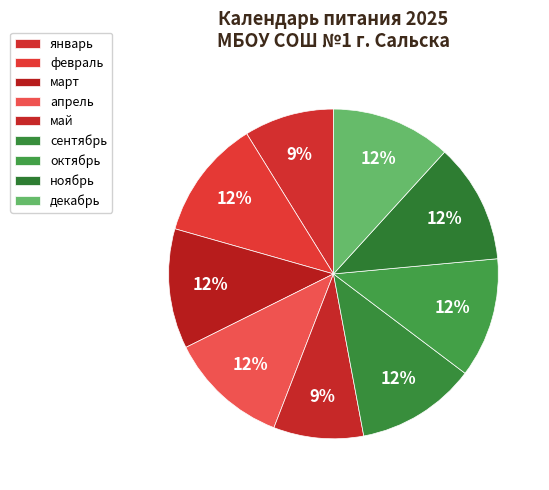

Count the number of slices in the pie.

9